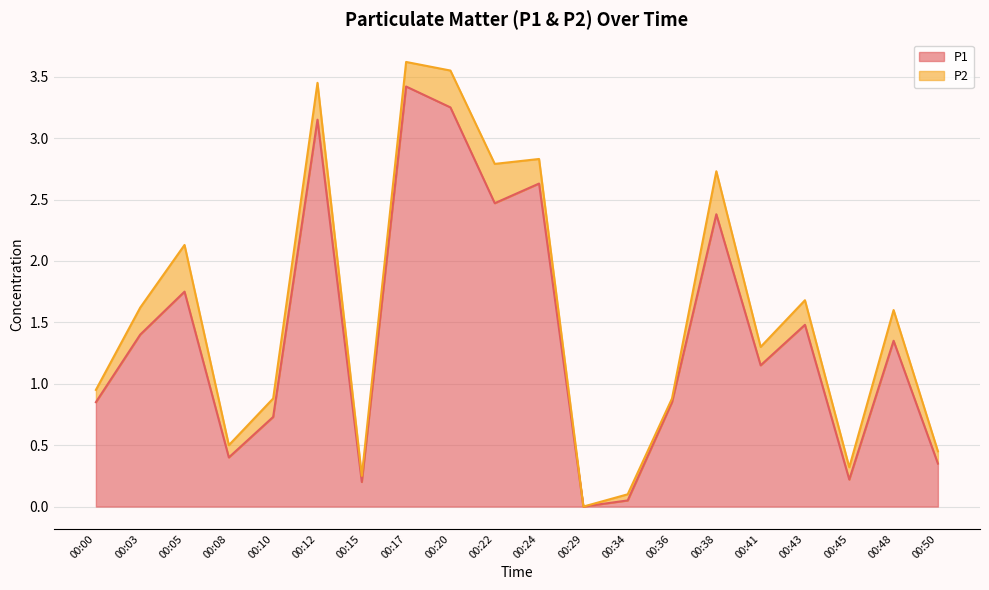

How many points are higher than both their immediate neighbors (excluding endpoints)?

7